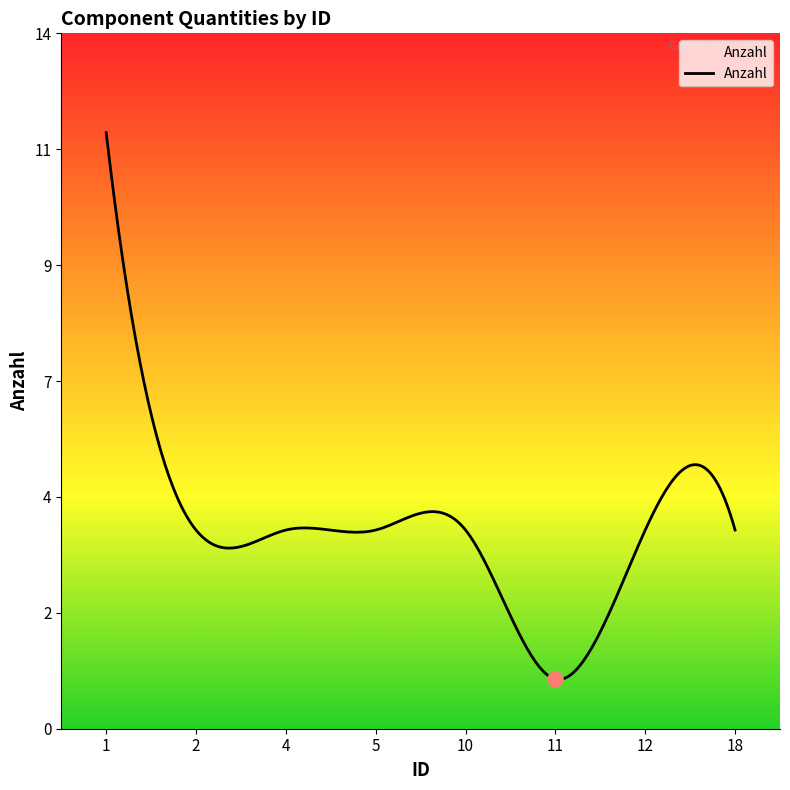

What is the ratio of the value at 4 to the value at 11?

4.0